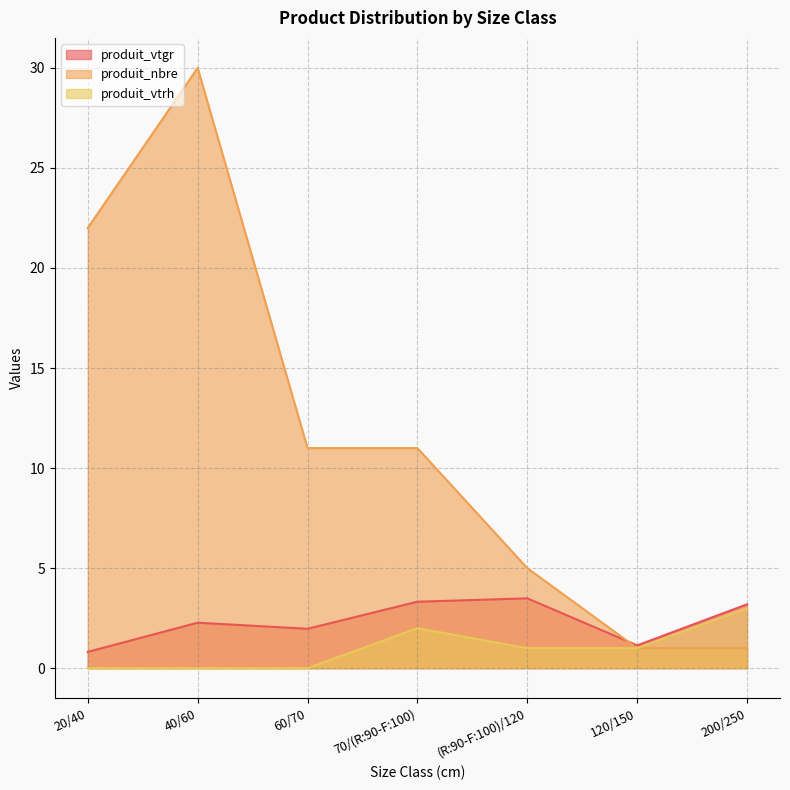

What is the difference between the maximum and minimum values in the produit_vtrh series?

3.0